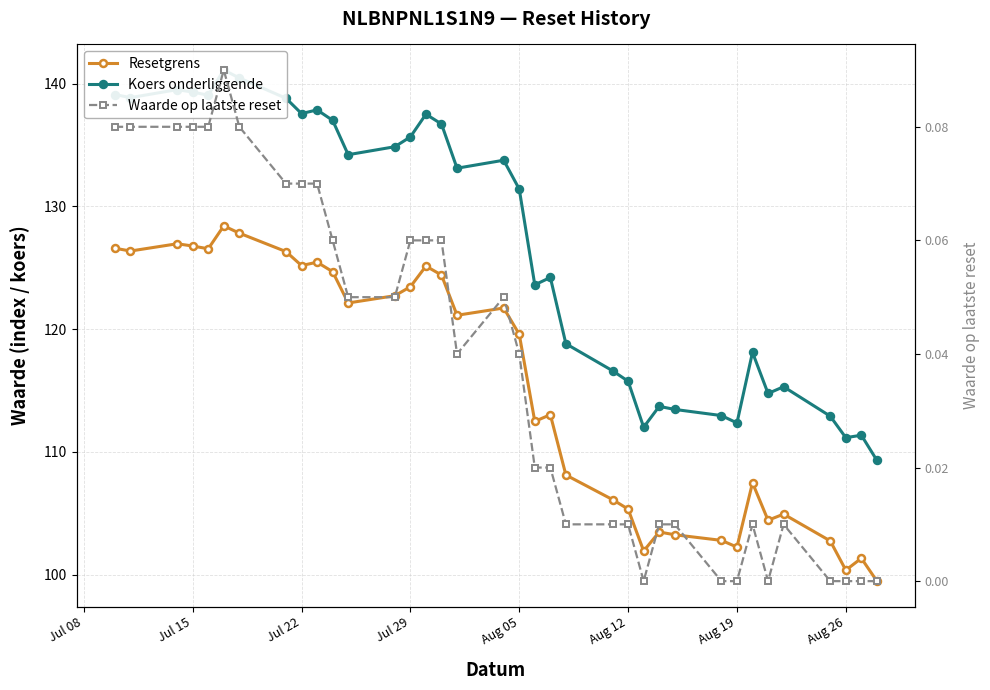

Rank the series by their maximum value, from highest to lowest.

Koers onderliggende, Resetgrens, Waarde op laatste reset